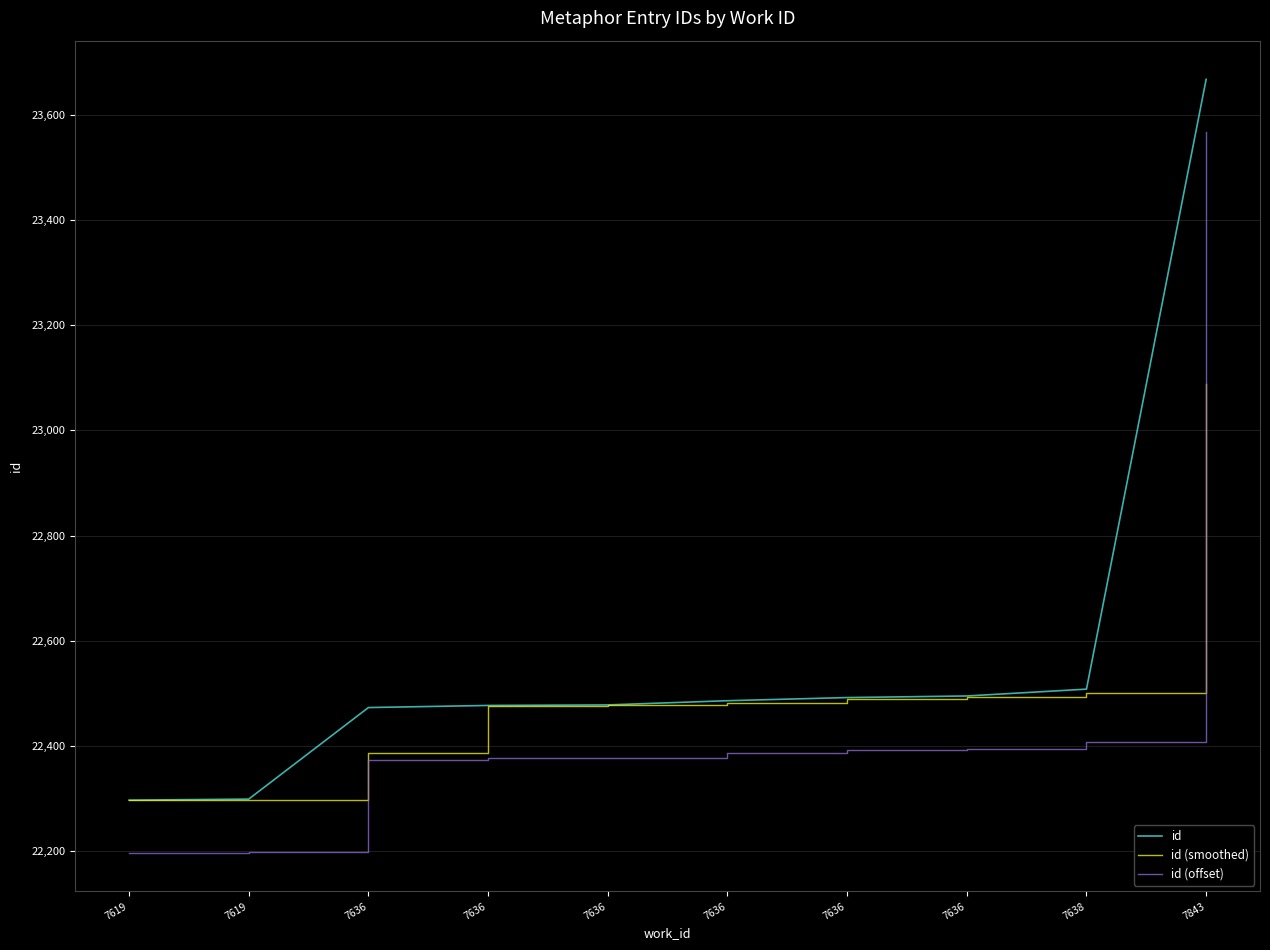

What are all the series names shown in the legend?

id, id (smoothed), id (offset)